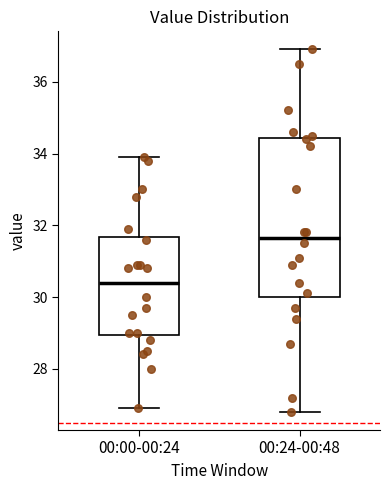

Reading left to right, read every box against the y-axis: the position of its median line, the range the box covers, and the ends of its whiskers. The values are not printed on the chart, so give them approximately, as read against the axis.

00:00-00:24: median 30.4, box 29.0 to 31.6, whiskers 27.0 to 34.0
00:24-00:48: median 31.6, box 30.0 to 34.4, whiskers 26.8 to 37.0